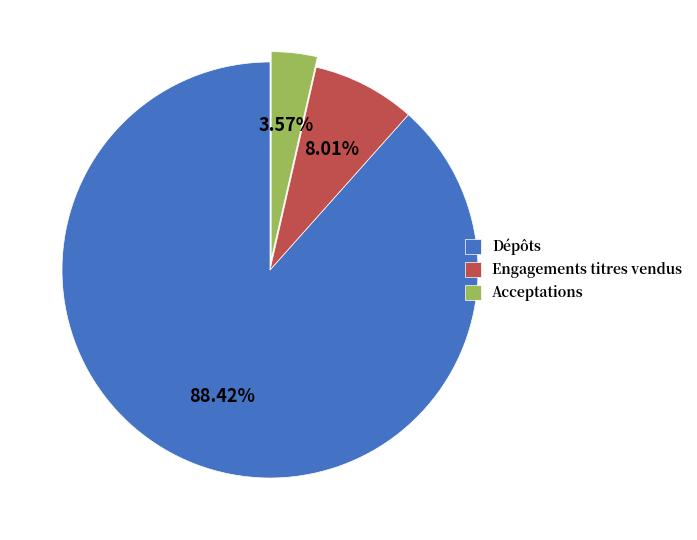

Which has a higher value, Dépôts or Acceptations?

Dépôts